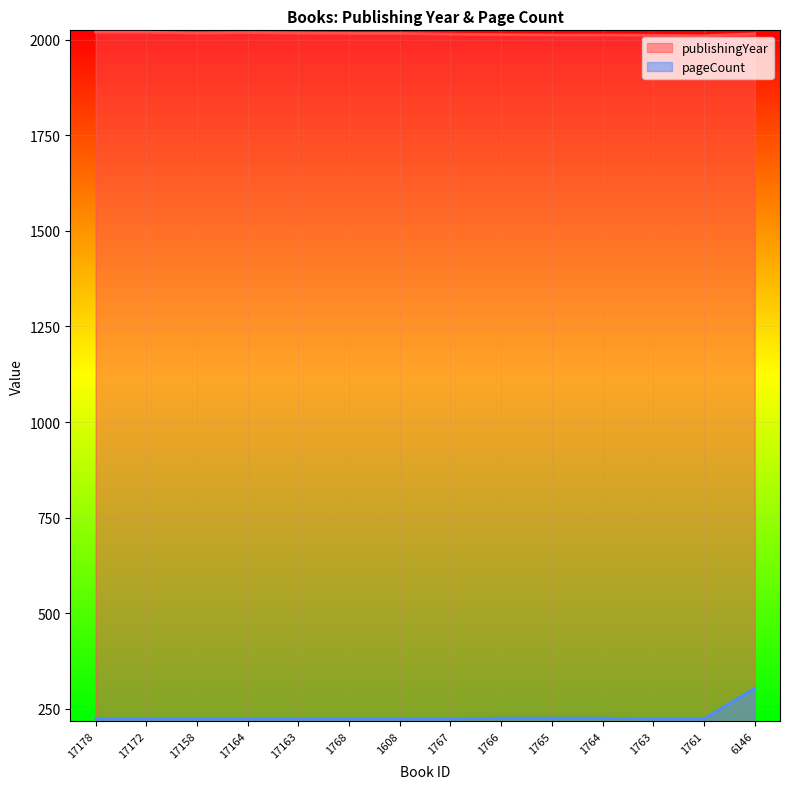

Which series has the largest range (max minus min)?

pageCount